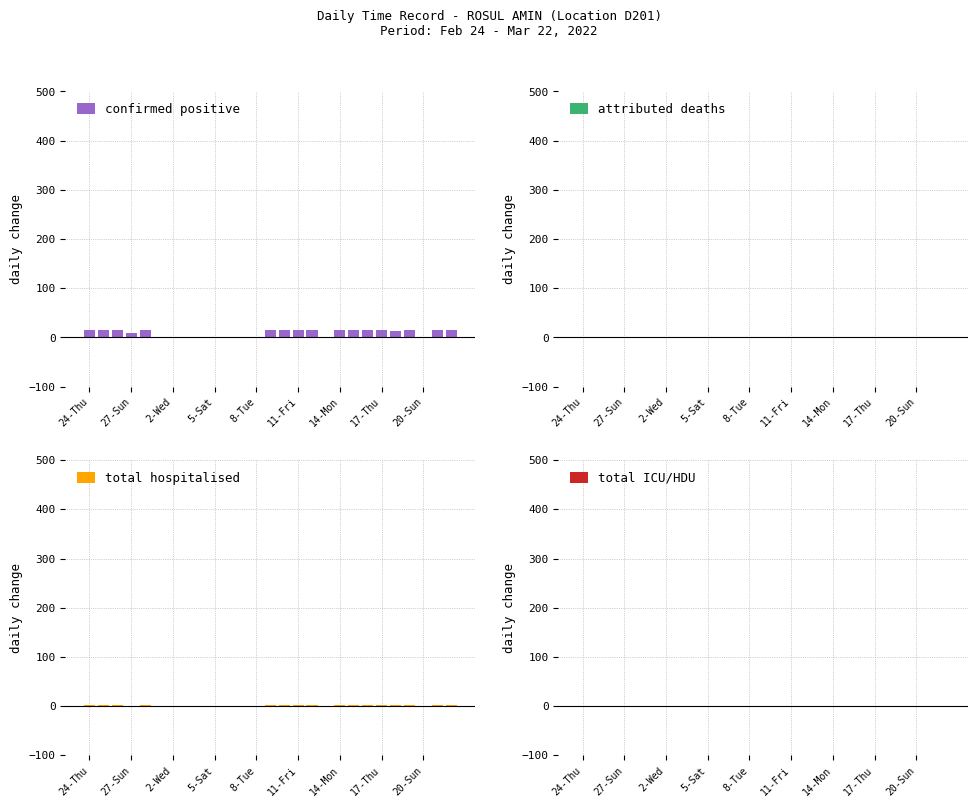

Does the chart contain stacked bars?

No